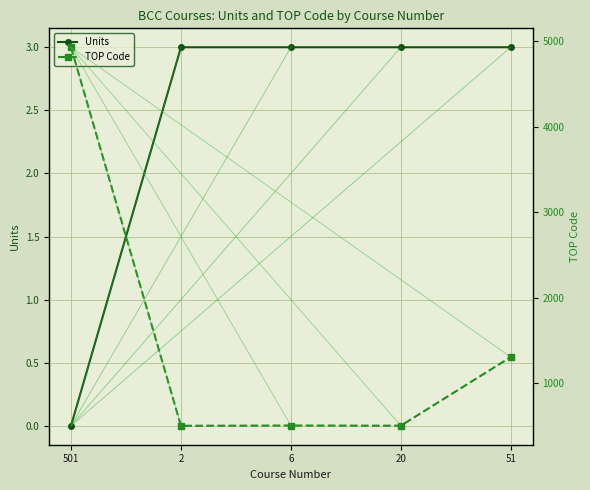

What is the sum of the TOP Code values at 20 and 501?

5432.1